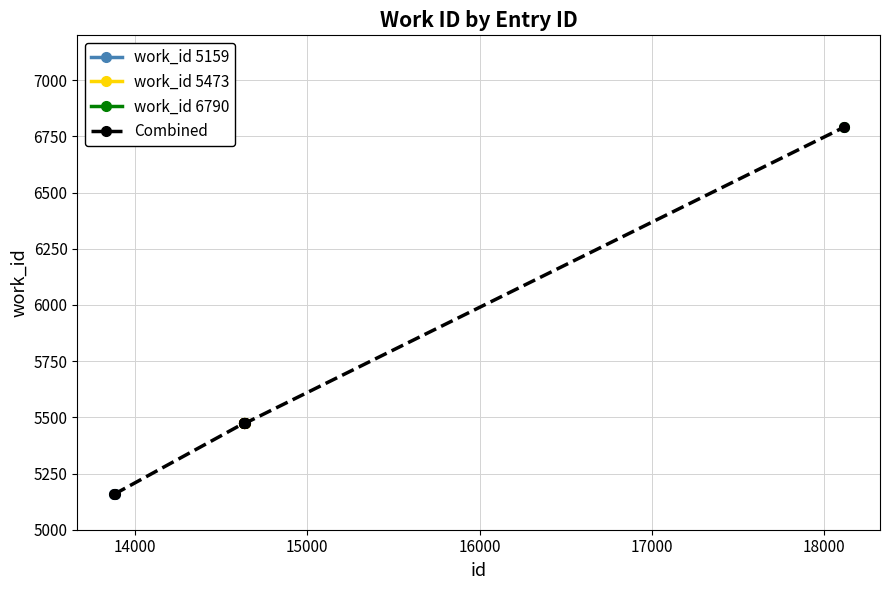

What is the value of the Combined point at the 1st from the left?

5159